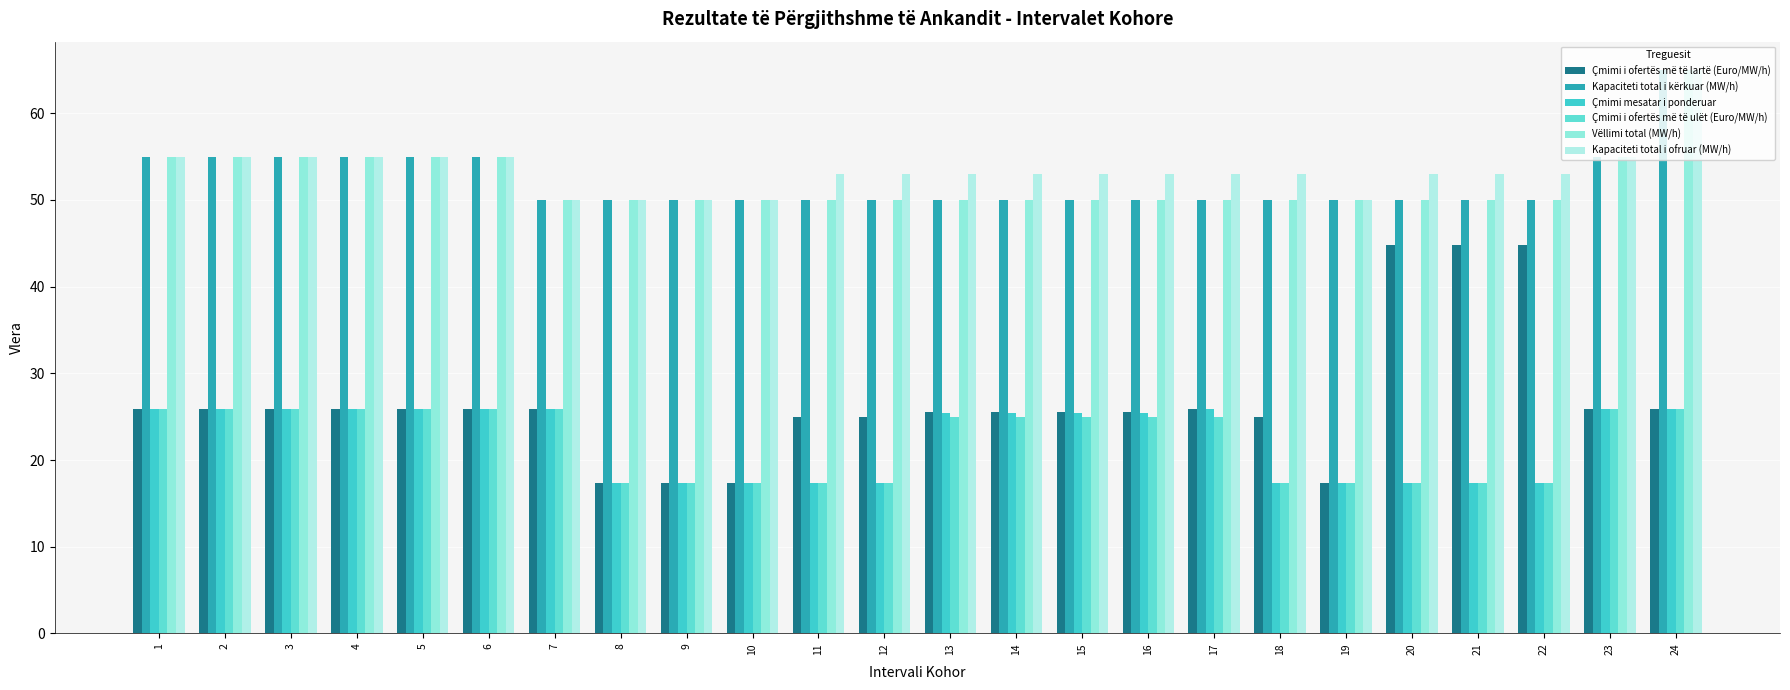

Reading right to left, extract all data points from this chart.

Çmimi i ofertës më të lartë (Euro/MW/h): 24=25.9	23=25.9	22=44.8	21=44.8	20=44.8	19=17.4	18=25.0	17=25.9	16=25.5	15=25.5	14=25.5	13=25.5	12=25.0	11=25.0	10=17.4	9=17.4	8=17.4	7=25.9	6=25.9	5=25.9	4=25.9	3=25.9	2=25.9	1=25.9
Kapaciteti total i kërkuar (MW/h): 24=65.0	23=55.0	22=50.0	21=50.0	20=50.0	19=50.0	18=50.0	17=50.0	16=50.0	15=50.0	14=50.0	13=50.0	12=50.0	11=50.0	10=50.0	9=50.0	8=50.0	7=50.0	6=55.0	5=55.0	4=55.0	3=55.0	2=55.0	1=55.0
Çmimi mesatar i ponderuar: 24=25.9	23=25.9	22=17.4	21=17.4	20=17.4	19=17.4	18=17.4	17=25.8	16=25.5	15=25.5	14=25.5	13=25.5	12=17.4	11=17.4	10=17.4	9=17.4	8=17.4	7=25.9	6=25.9	5=25.9	4=25.9	3=25.9	2=25.9	1=25.9
Çmimi i ofertës më të ulët (Euro/MW/h): 24=25.9	23=25.9	22=17.4	21=17.4	20=17.4	19=17.4	18=17.4	17=25.0	16=25.0	15=25.0	14=25.0	13=25.0	12=17.4	11=17.4	10=17.4	9=17.4	8=17.4	7=25.9	6=25.9	5=25.9	4=25.9	3=25.9	2=25.9	1=25.9
Vëllimi total (MW/h): 24=65.0	23=55.0	22=50.0	21=50.0	20=50.0	19=50.0	18=50.0	17=50.0	16=50.0	15=50.0	14=50.0	13=50.0	12=50.0	11=50.0	10=50.0	9=50.0	8=50.0	7=50.0	6=55.0	5=55.0	4=55.0	3=55.0	2=55.0	1=55.0
Kapaciteti total i ofruar (MW/h): 24=65.0	23=55.0	22=53.0	21=53.0	20=53.0	19=50.0	18=53.0	17=53.0	16=53.0	15=53.0	14=53.0	13=53.0	12=53.0	11=53.0	10=50.0	9=50.0	8=50.0	7=50.0	6=55.0	5=55.0	4=55.0	3=55.0	2=55.0	1=55.0